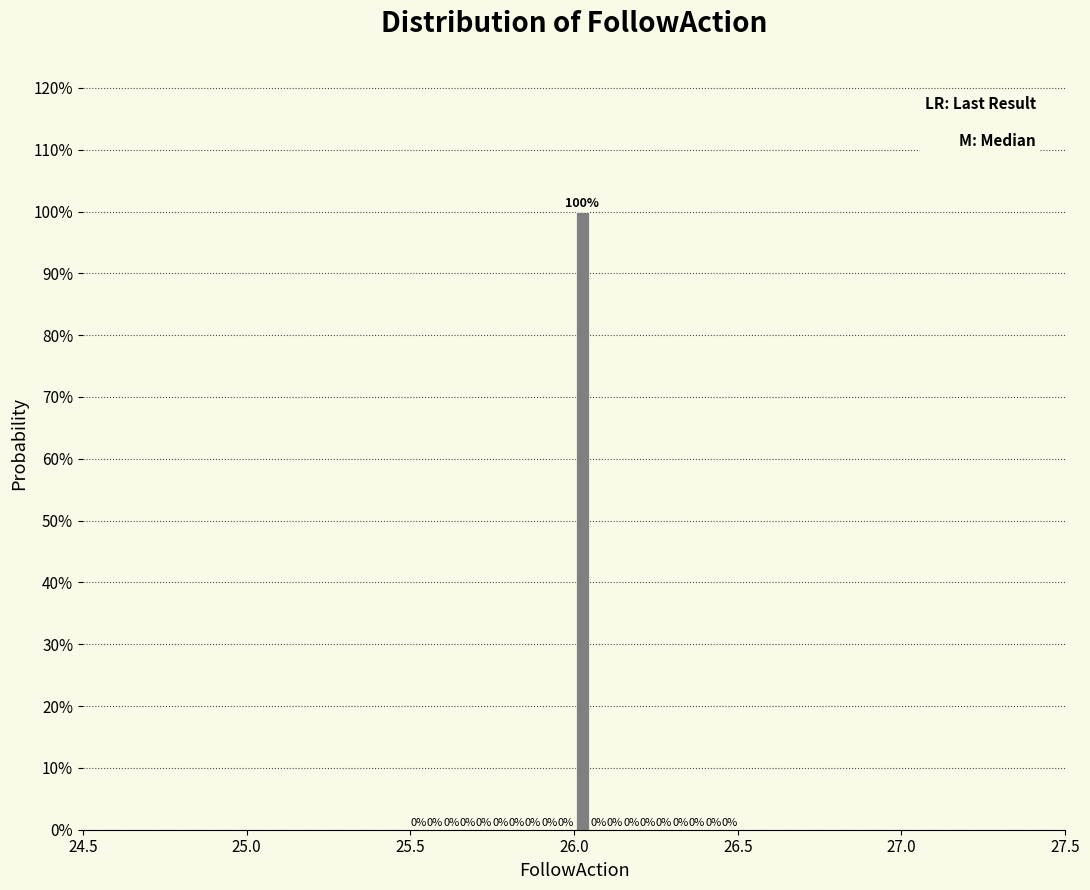

Read against the x-axis, roughly where is the centre of the tallest bar?

26.05